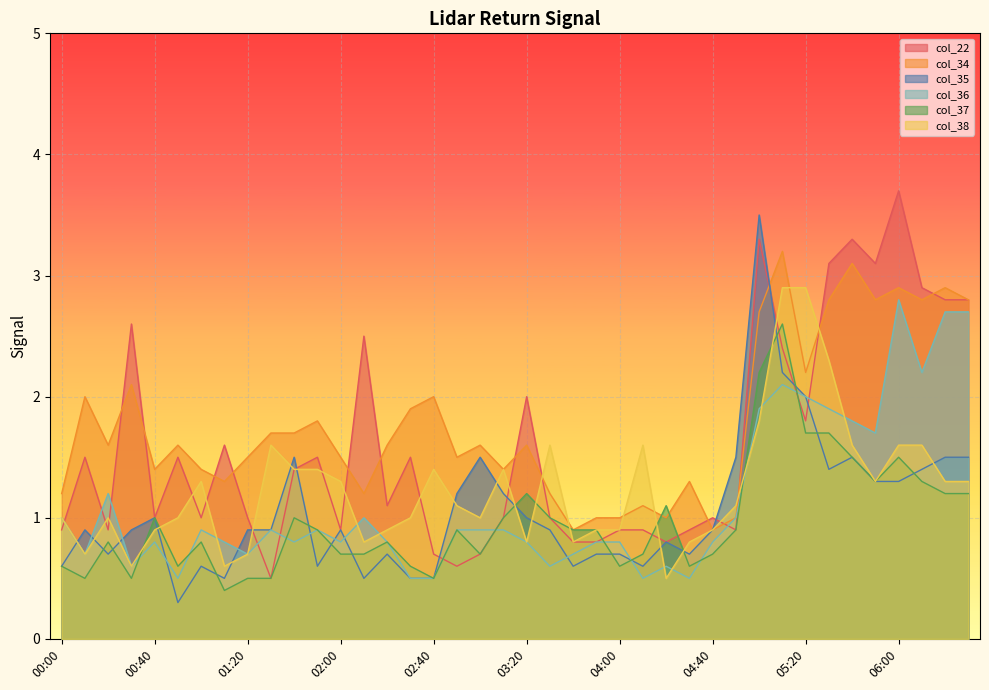

What position from the left is 02:30?

16